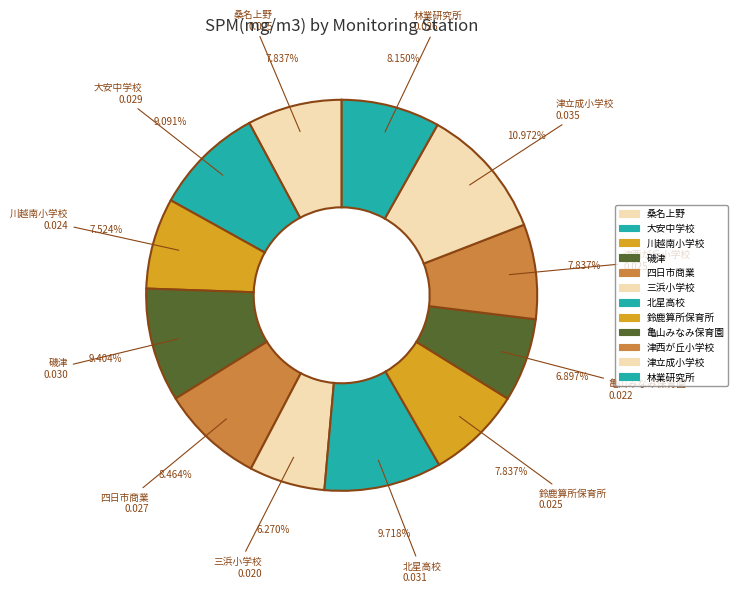

Does 川越南小学校 represent more than half of the total?

No